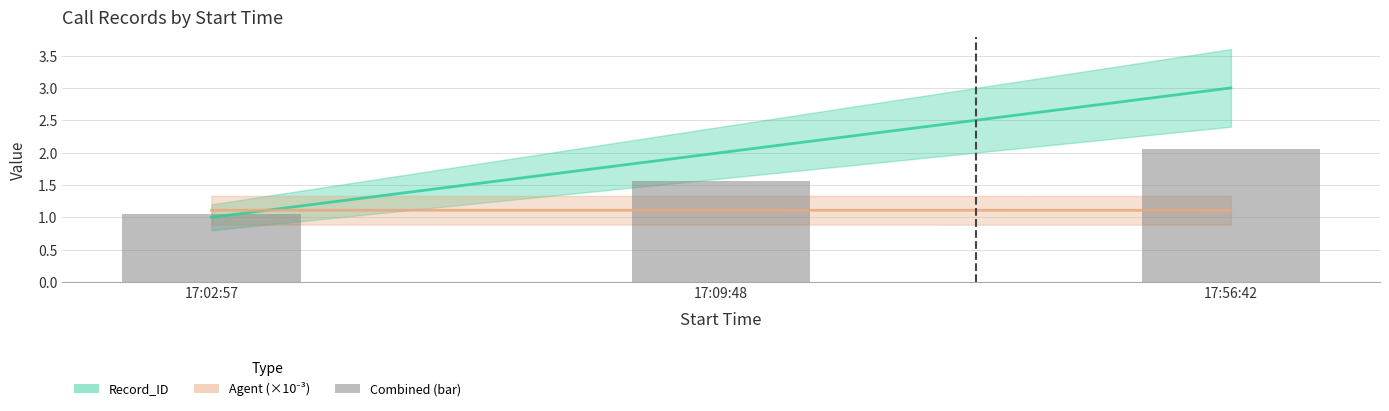

The value at 17:56:42 is 1.3. True or false?

False